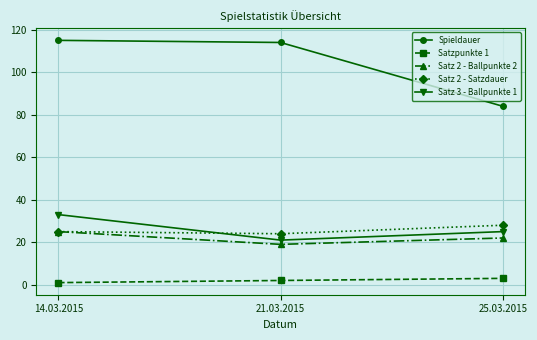

What is the difference between the maximum and minimum values in the Spieldauer series?

31